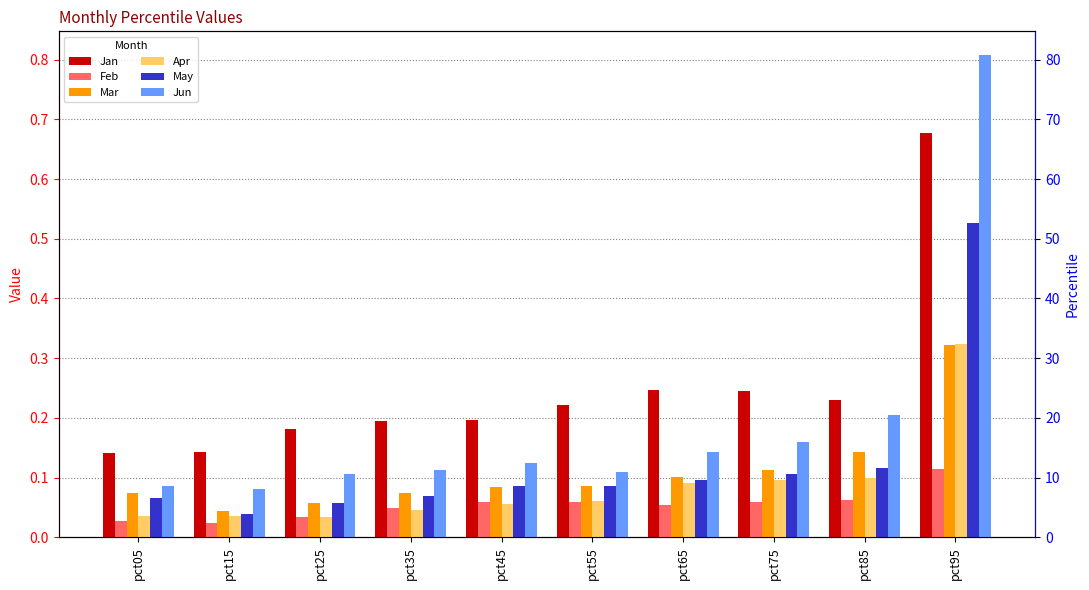

Rank the categories by Apr value from lowest to highest.

pct25, pct05, pct15, pct35, pct45, pct55, pct65, pct75, pct85, pct95